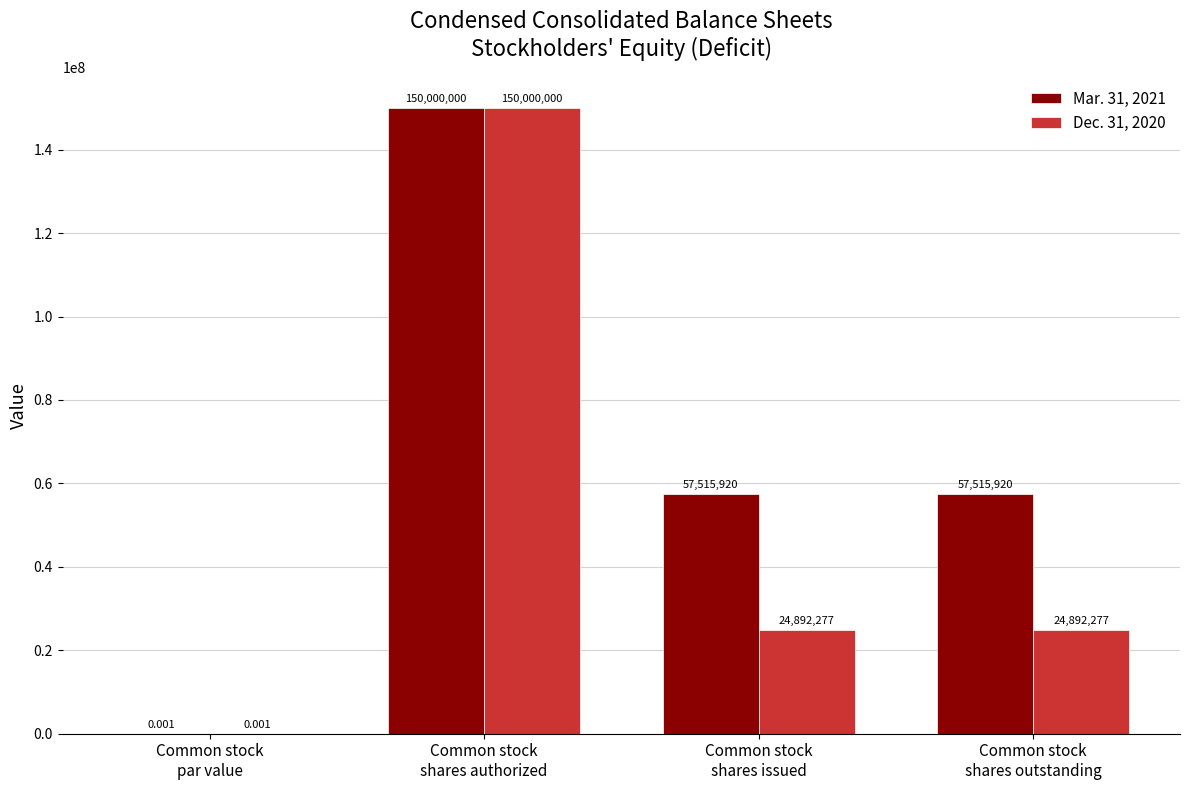

How many data points does each series have?

4